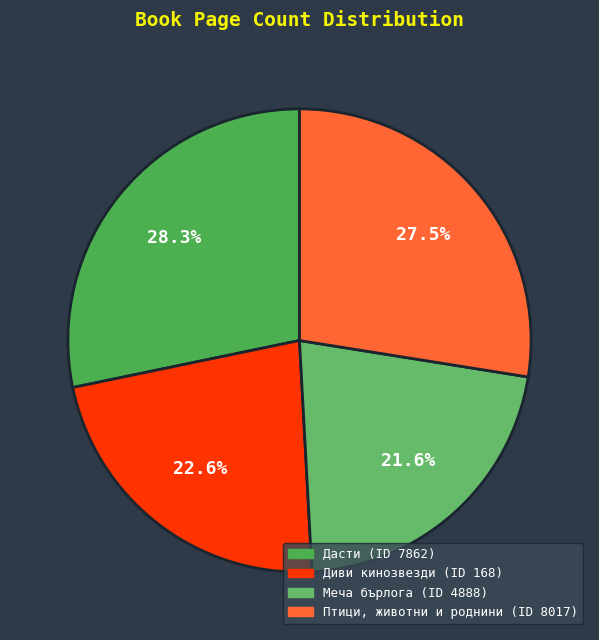

Is there any slice that represents more than half of the pie?

No